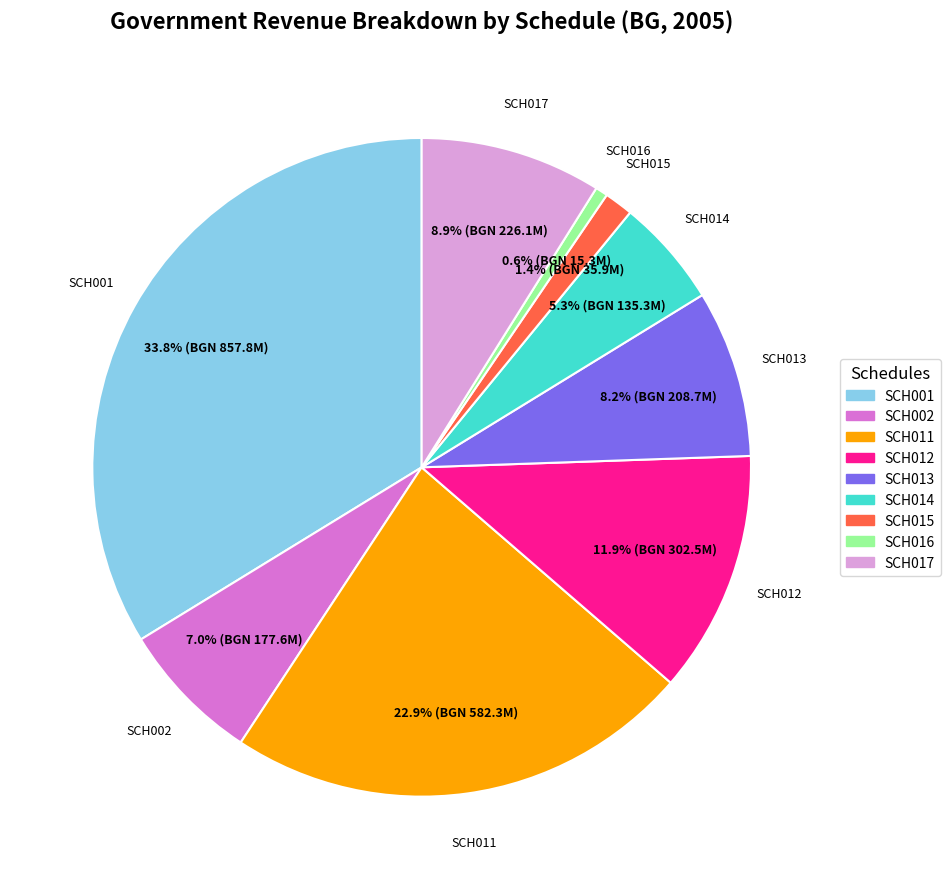

Which slice is the smallest?

SCH016